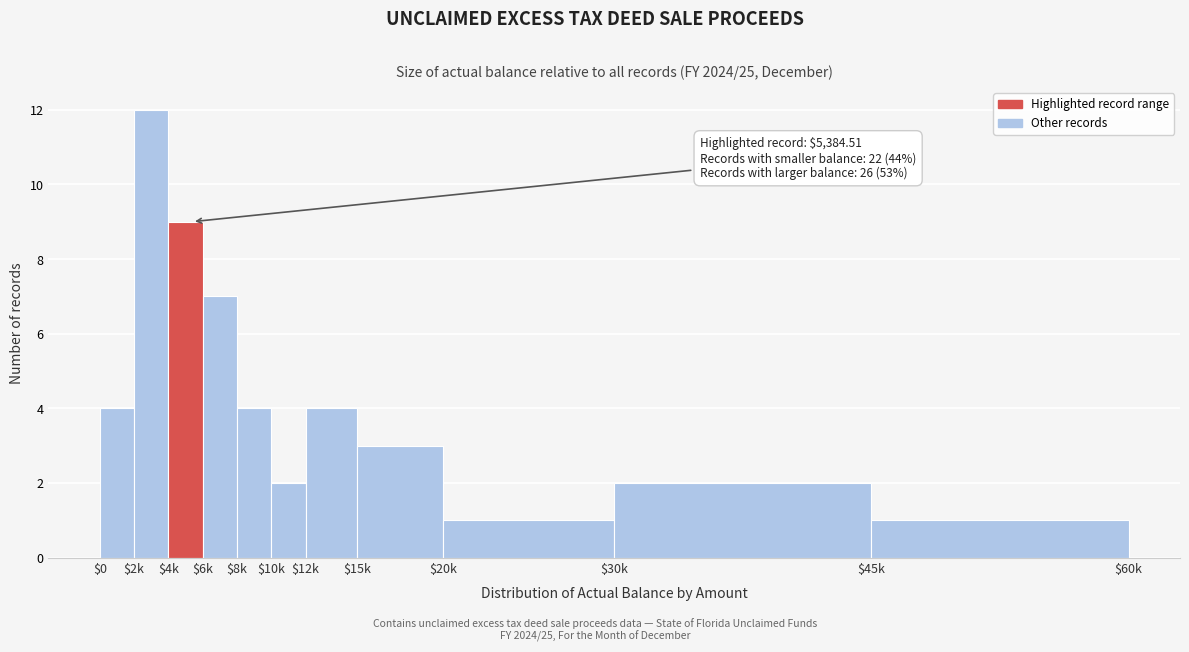

Reading right to left, extract all data points from this chart.

1	2	1	3	4	2	4	7	9	12	4